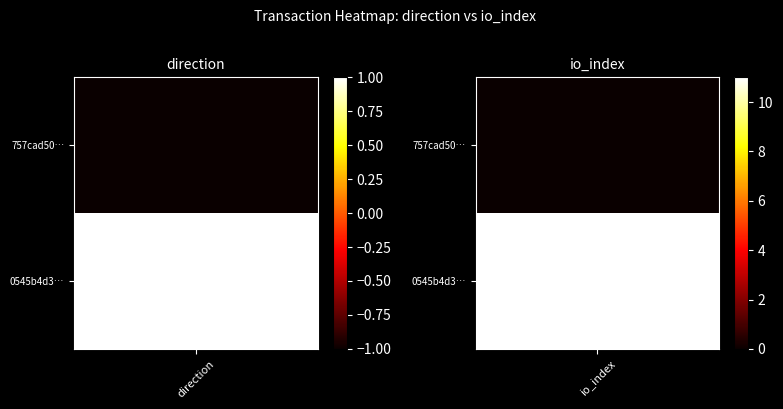

At how many categories does at least one series exceed 8?

1